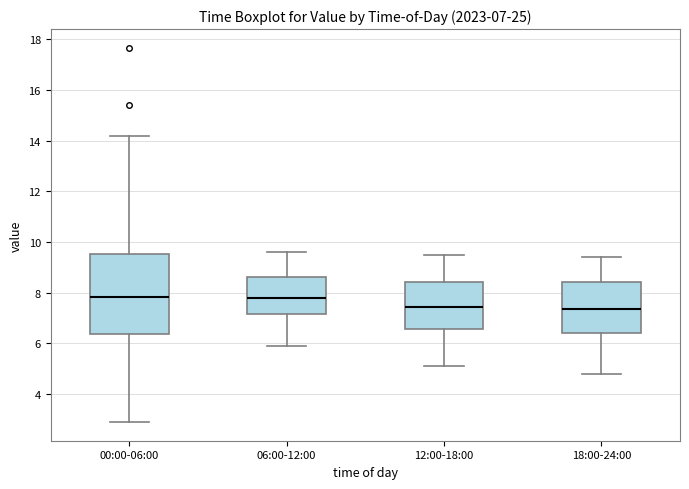

Comparing the boxes themselves (not the whiskers), which one is the tallest?

00:00-06:00